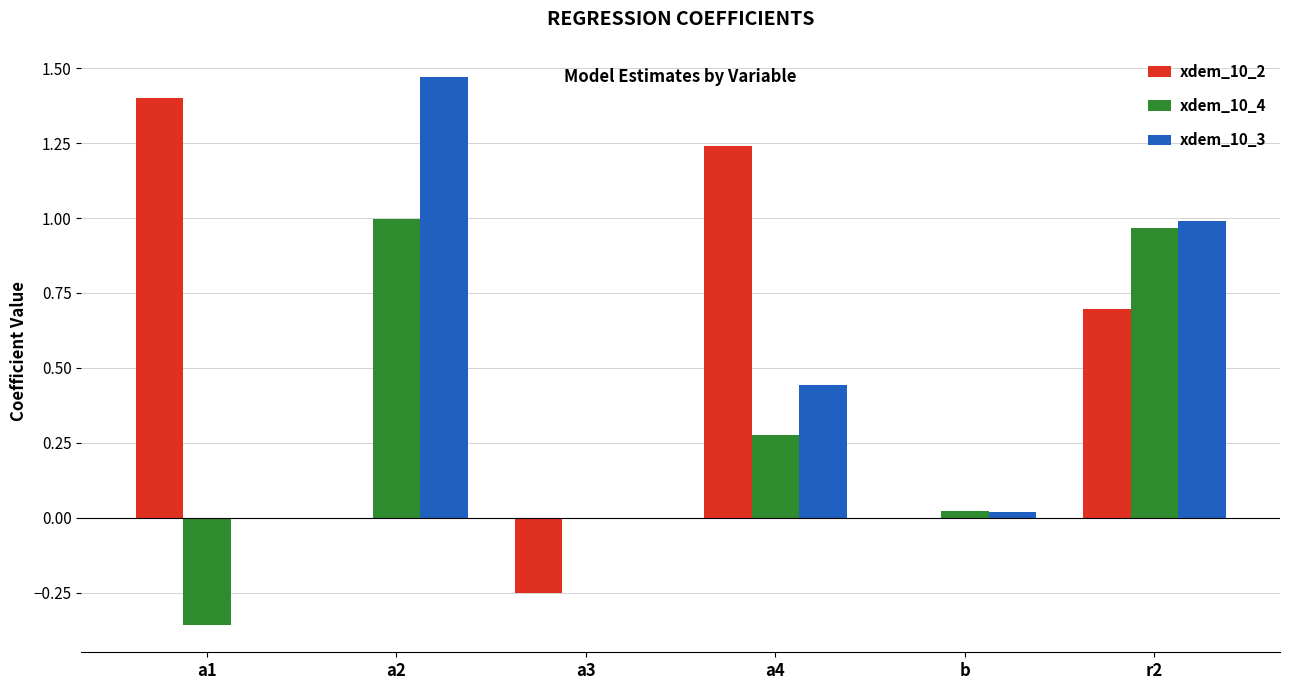

At which category is the sum across all series the highest?

r2